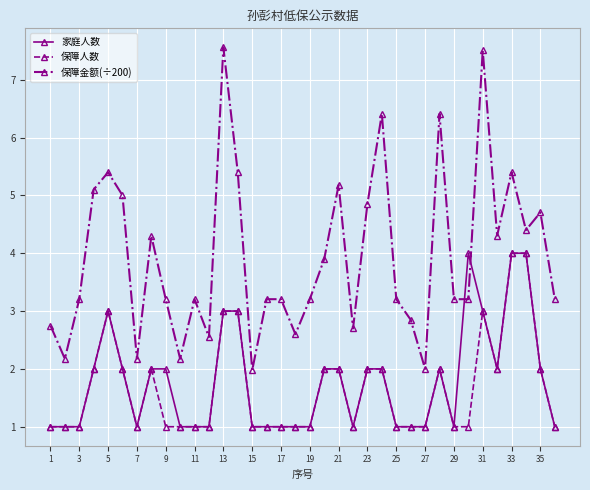

At how many categories does at least one series exceed 1?

36